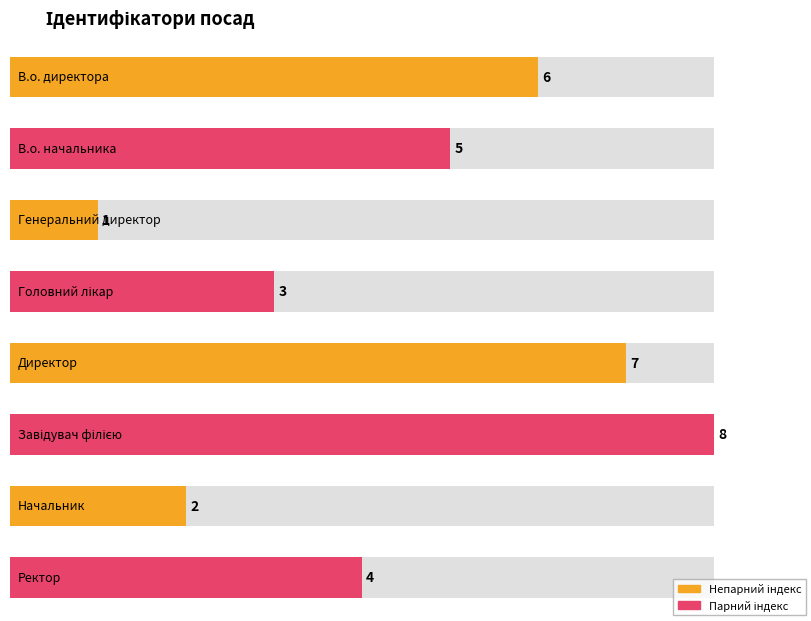

Where is the data nearest to the value 4?

Ректор